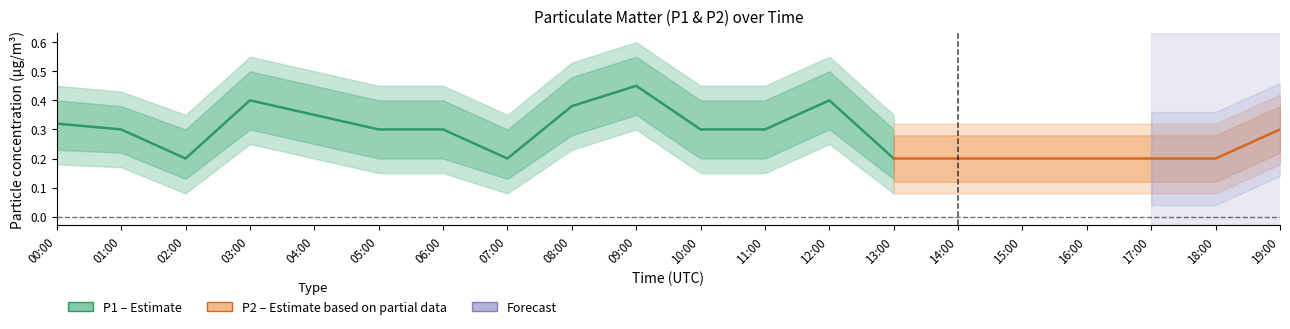

At which category does P2_lower reach its first local peak?

03:00